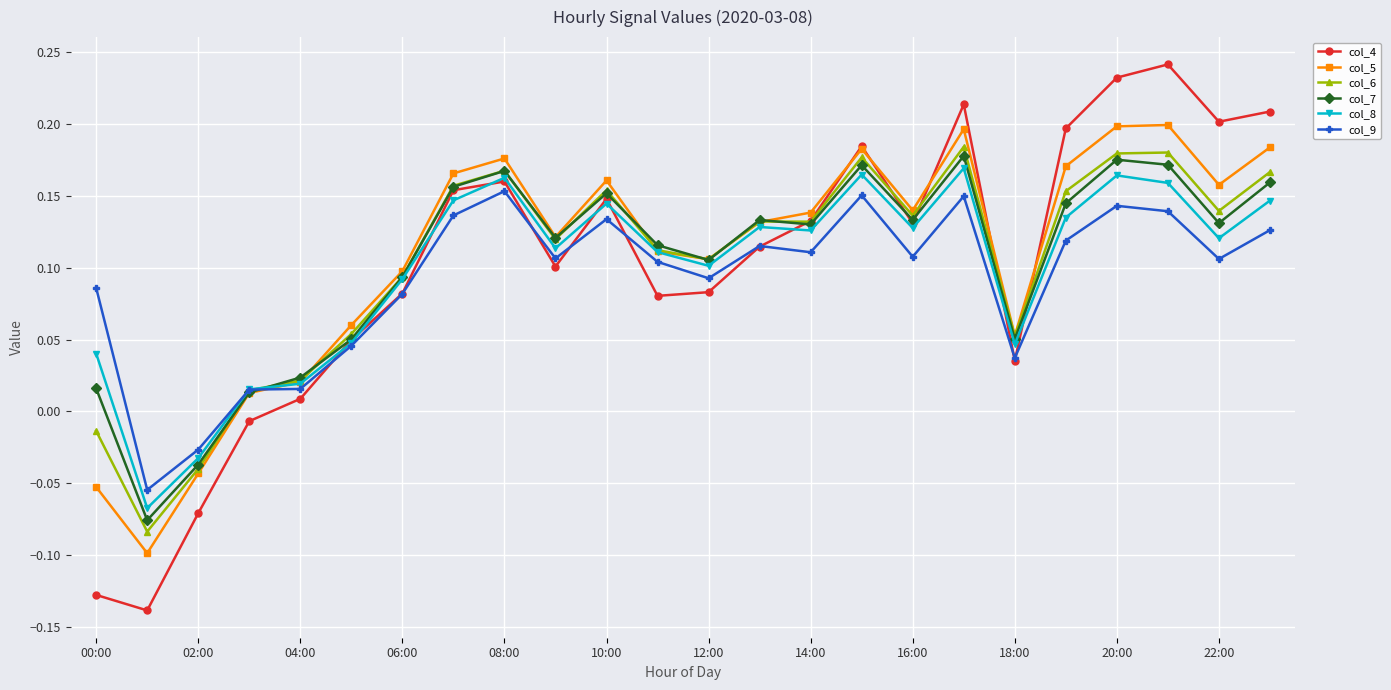

Which series has the widest spread of values?

col_4